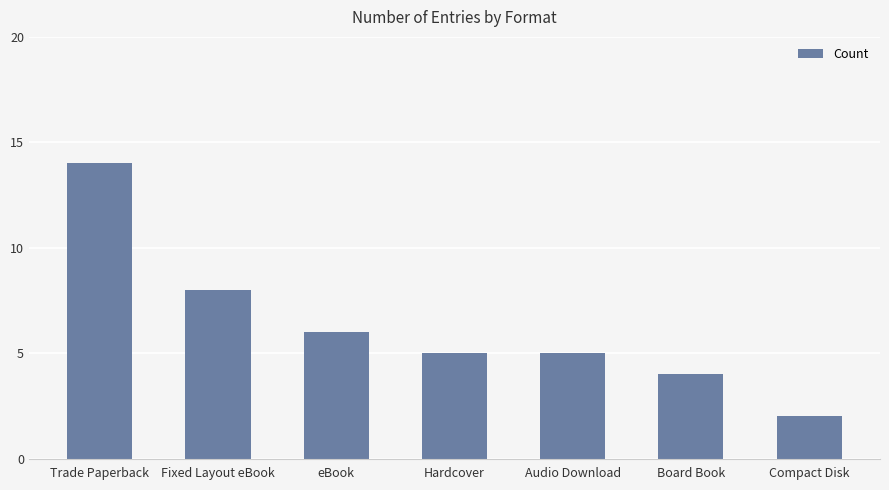

How many distinct data groups are displayed?

1